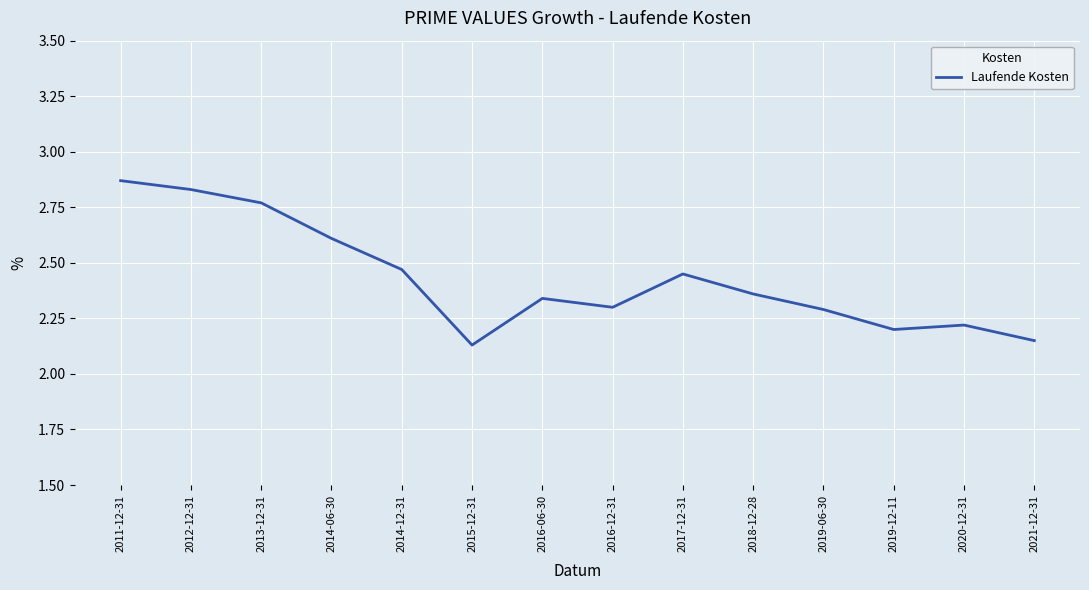

How many distinct data groups are displayed?

1